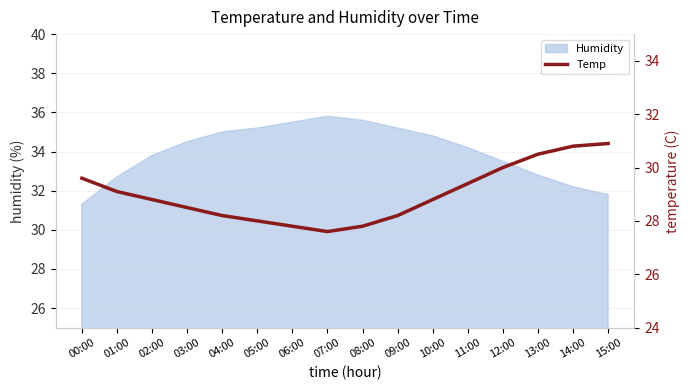

Which category has the lowest value in the Humidity series?

00:00